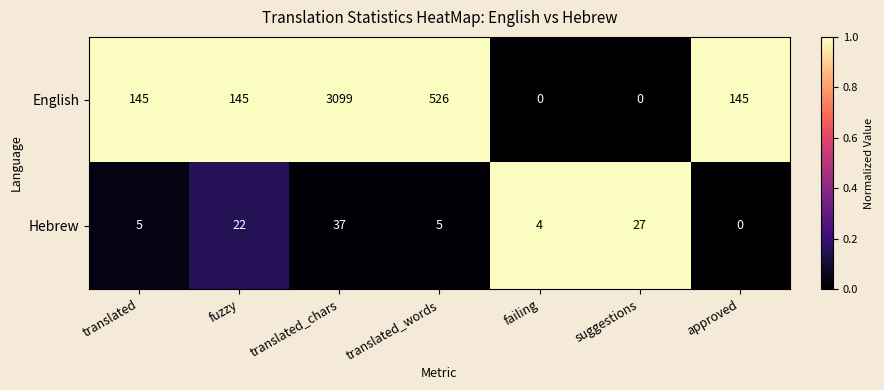

Rank the series by their average value, from highest to lowest.

English, Hebrew